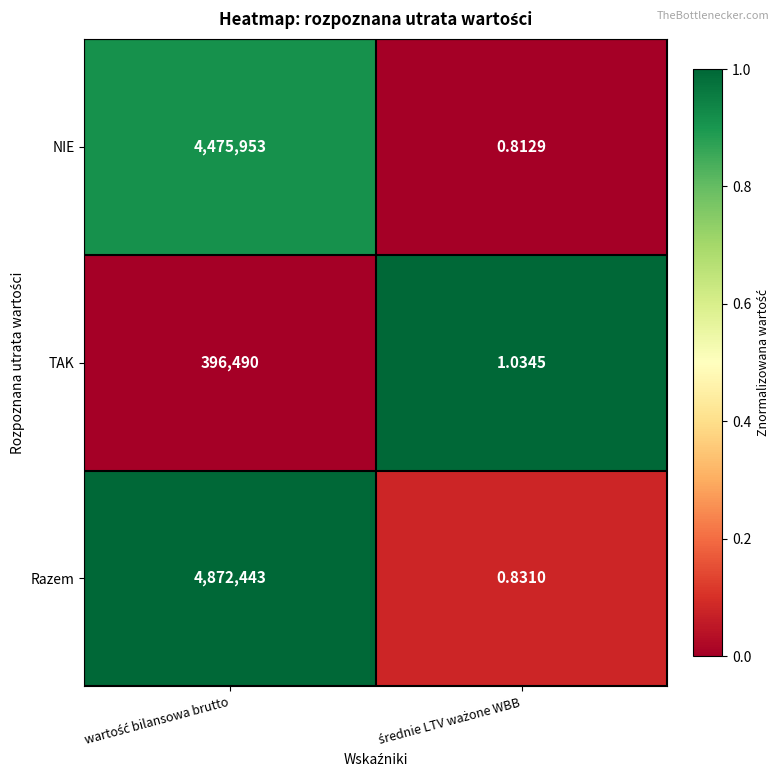

Which series has the largest total across all categories?

Razem